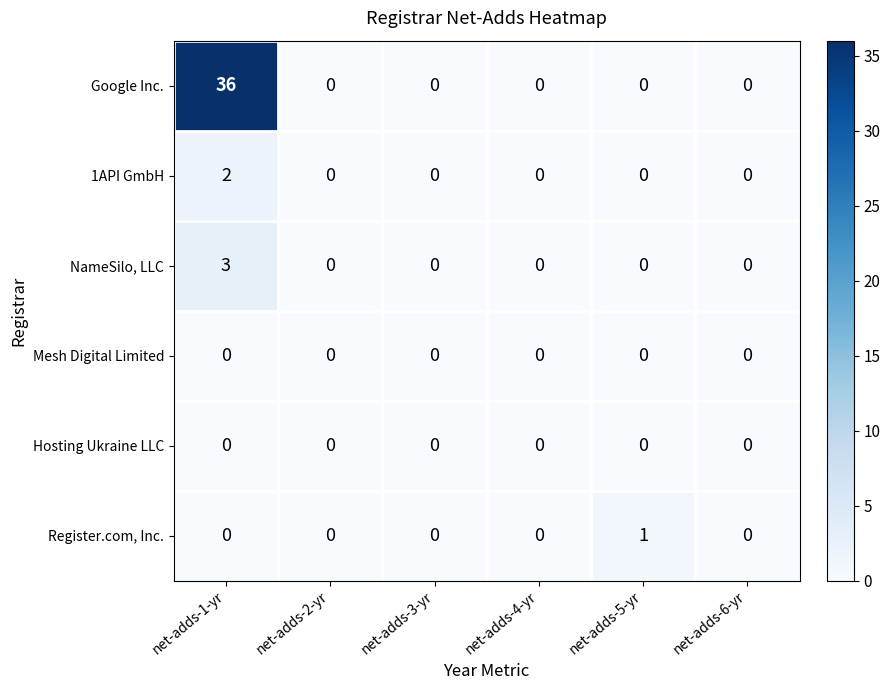

Which series has the largest total across all categories?

Google Inc.